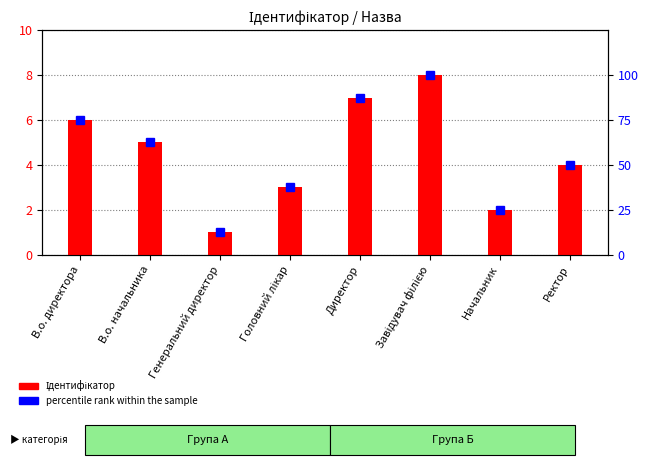

Are the bars grouped side by side (vs. stacked)?

Yes